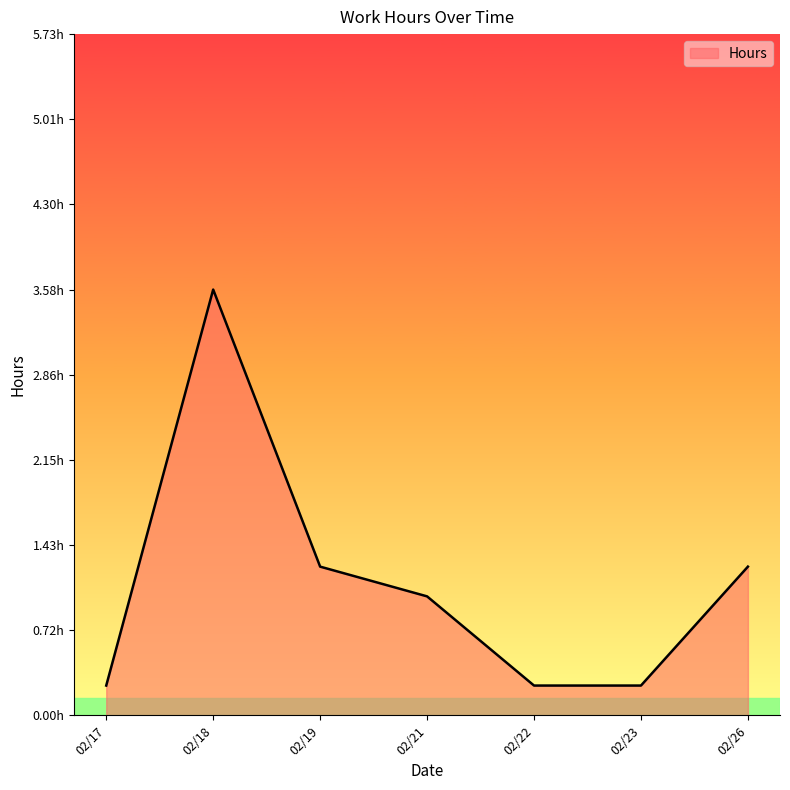

Does the chart have visible grid lines?

No